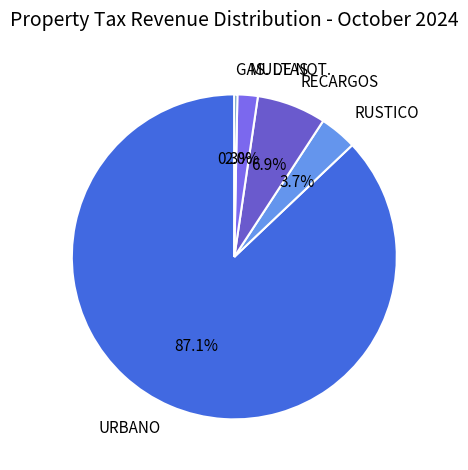

Which has a higher value, RECARGOS or GAS. DE NOT.?

RECARGOS